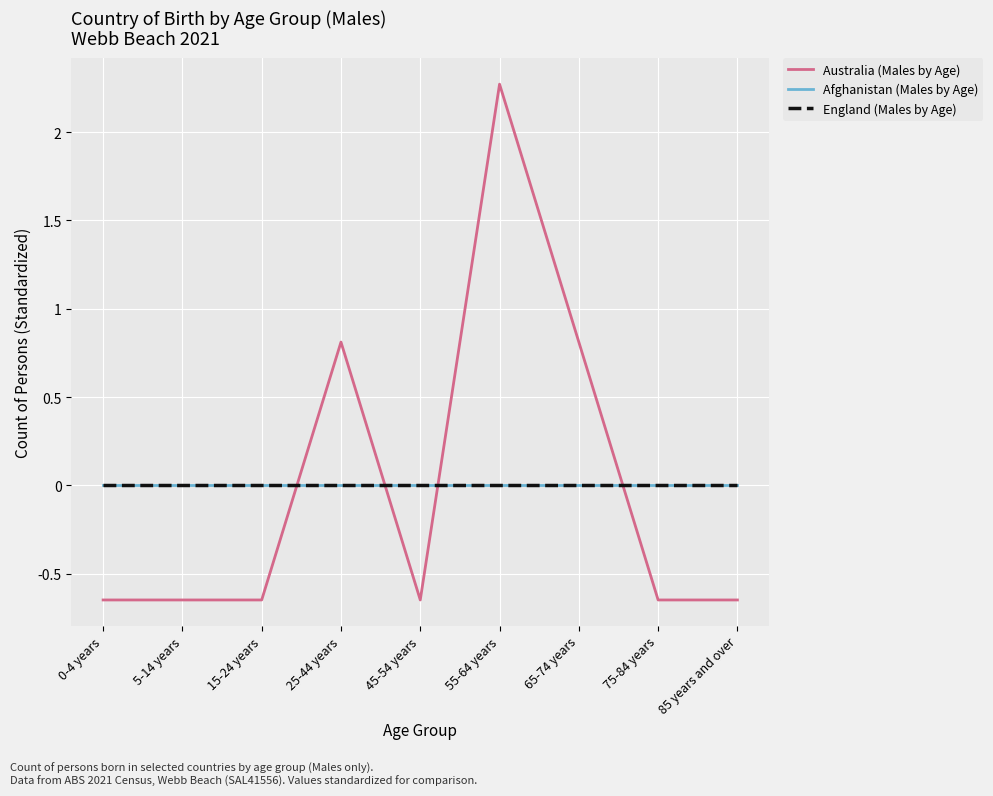

What is the label of the 2nd point from the right?

75-84 years